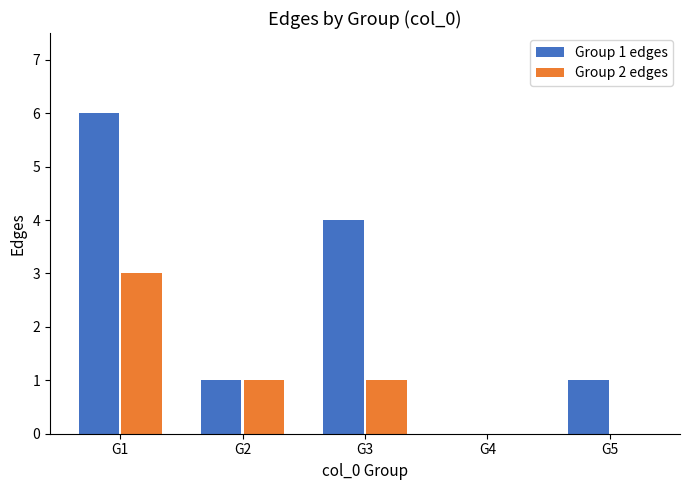

Is it true that Group 2 edges equals 2 at G3?

False